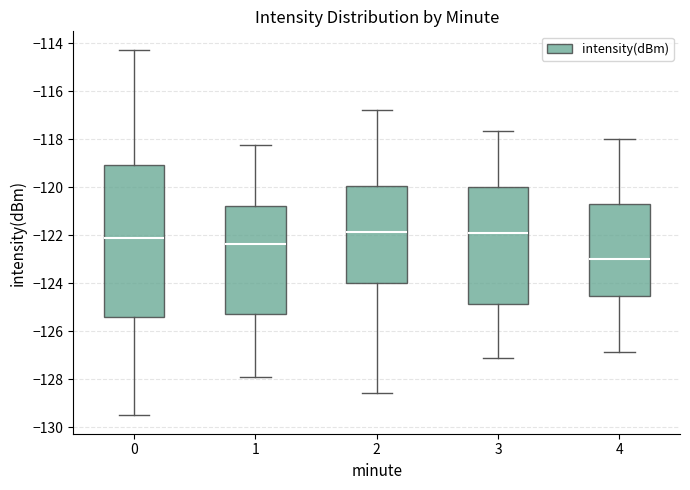

Reading left to right, transcribe this box plot: for each box, give where its median line is, the range the box spans, and where its two whiskers end, as read against the y-axis. The values are not printed on the chart, so give them approximately, as read against the axis.

0: median -122.2, box -125.4 to -119.0, whiskers -129.6 to -114.2
1: median -122.4, box -125.2 to -120.8, whiskers -127.8 to -118.2
2: median -121.8, box -124.0 to -120.0, whiskers -128.6 to -116.8
3: median -121.8, box -124.8 to -120.0, whiskers -127.2 to -117.6
4: median -123.0, box -124.6 to -120.8, whiskers -126.8 to -118.0